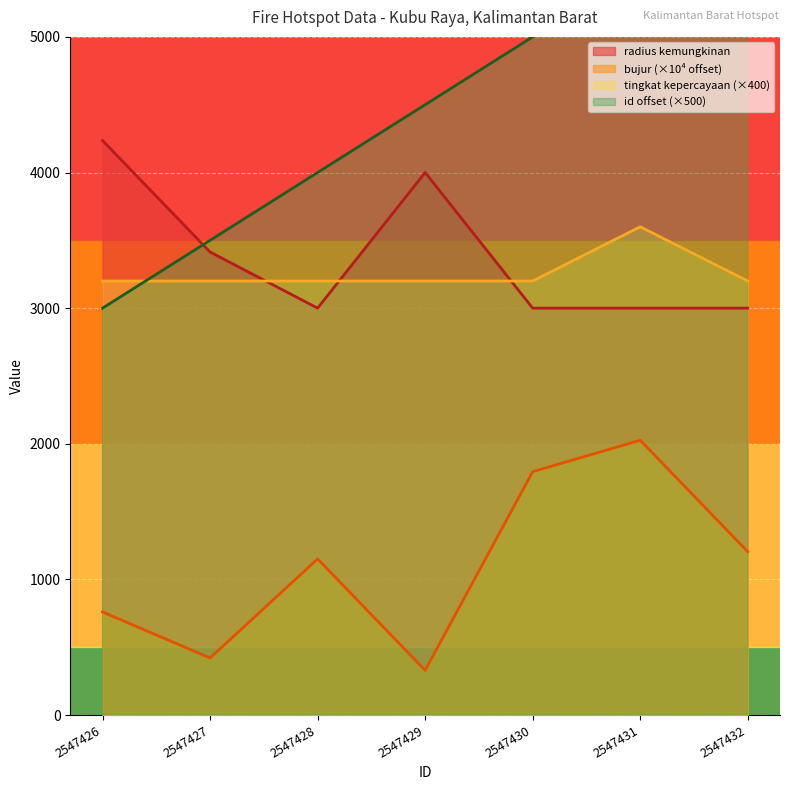

Which series has the largest total across all categories?

id